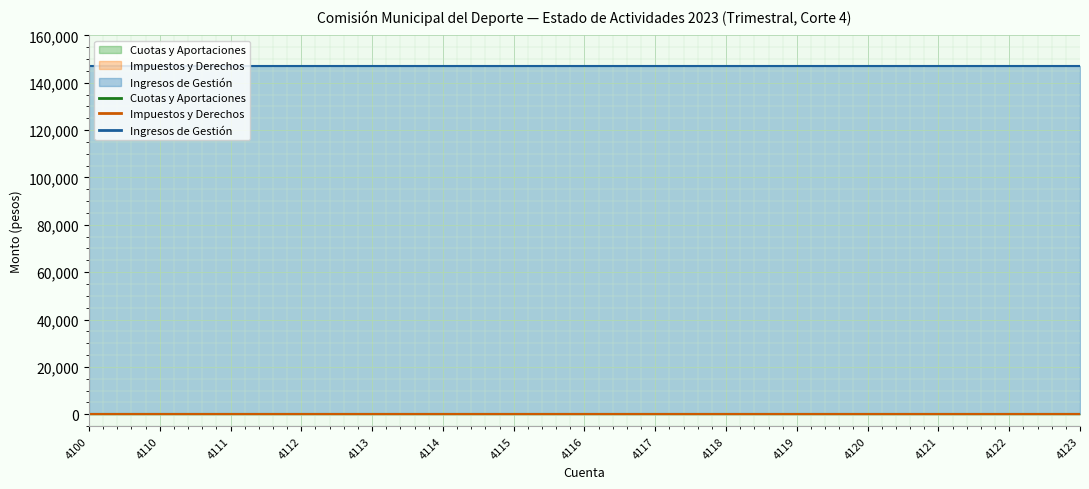

List the labels in order of Cuotas y Aportaciones value, largest first.

4100, 4110, 4111, 4112, 4113, 4114, 4115, 4116, 4117, 4118, 4119, 4120, 4121, 4122, 4123